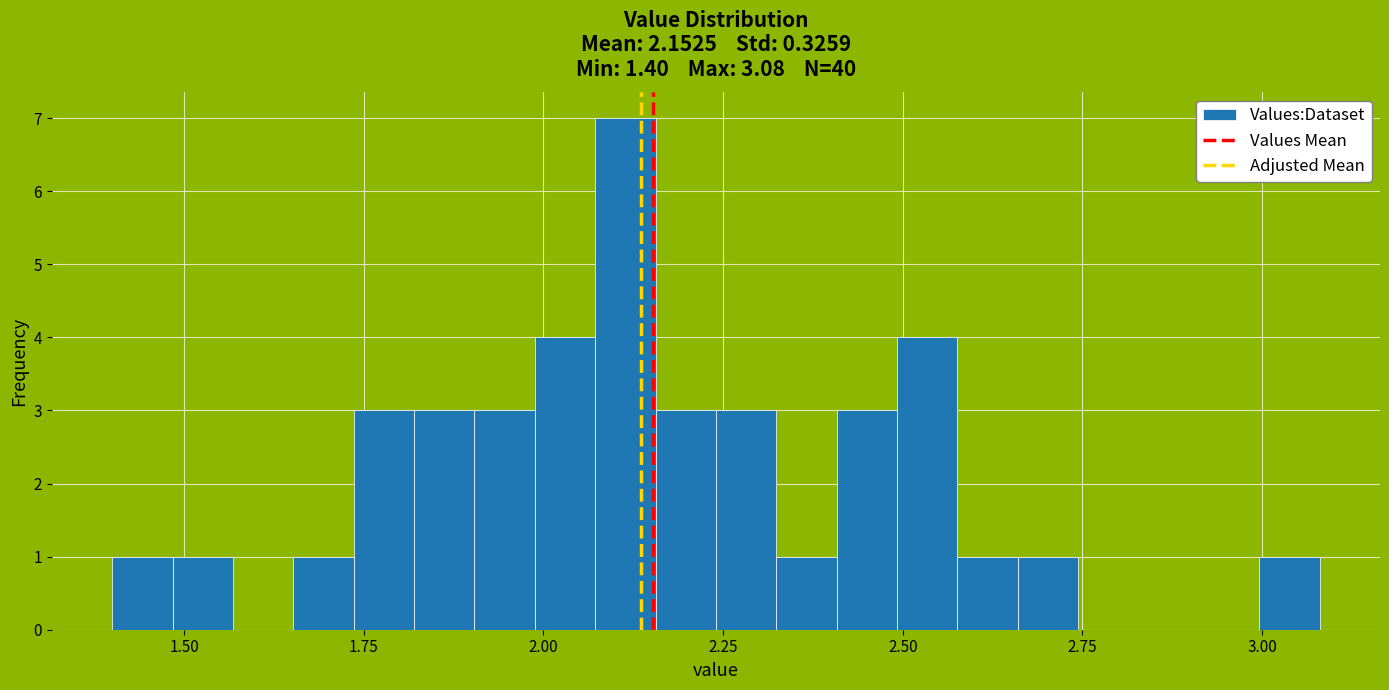

Around what value on the x-axis is the tallest bar? Give the approximate position of its centre, as read against the axis.

2.10